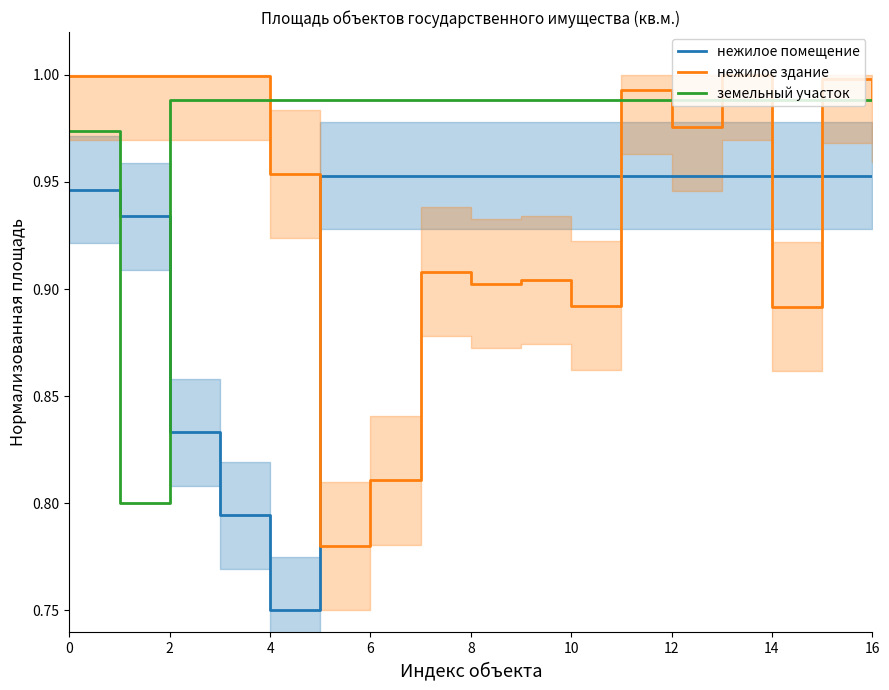

Reading left to right, list all the values displayed in this chart.

нежилое помещение: 0.9	0.9	0.8	0.8	0.8	1.0	1.0	1.0	1.0	1.0	1.0	1.0	1.0	1.0	1.0	1.0	1.0
нежилое здание: 1.0	1.0	1.0	1.0	1.0	0.8	0.8	0.9	0.9	0.9	0.9	1.0	1.0	1.0	0.9	1.0	1.0
земельный участок: 1.0	0.8	1.0	1.0	1.0	1.0	1.0	1.0	1.0	1.0	1.0	1.0	1.0	1.0	1.0	1.0	1.0